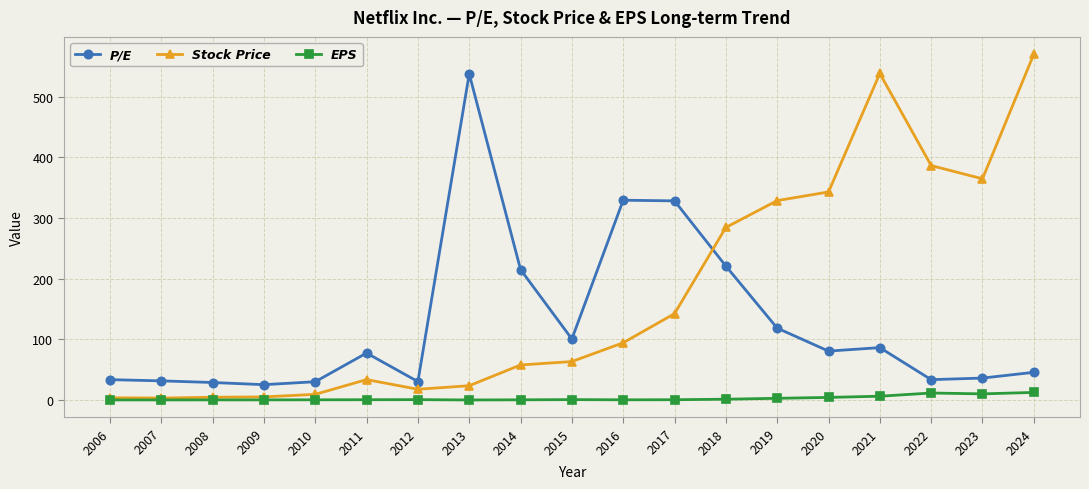

How many data points in Stock Price are less than 63?

9